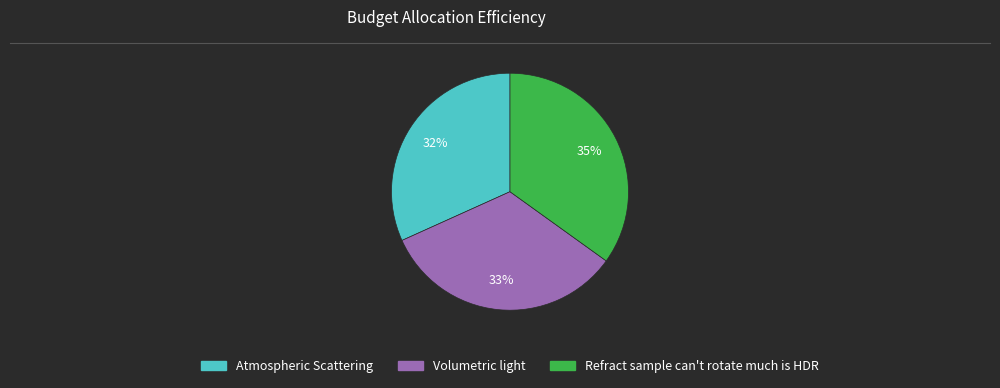

Does Refract sample can't rotate much is HDR account for over 50% of the chart?

No